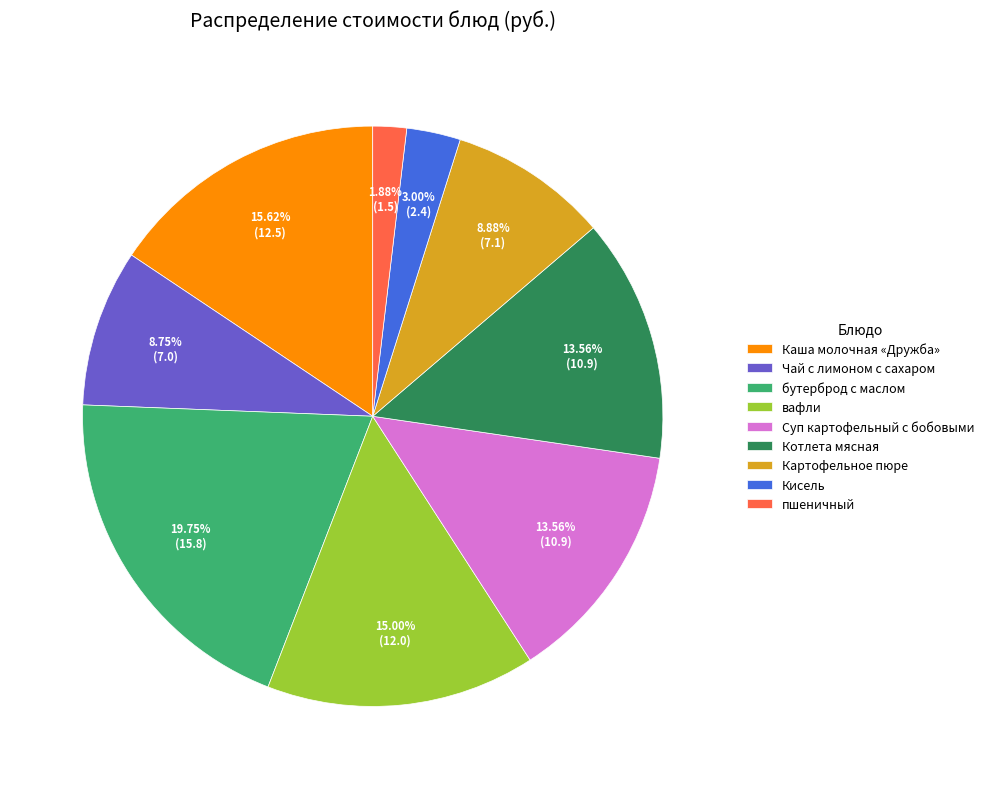

Is it true that бутерброд с маслом is 20% of the pie?

True